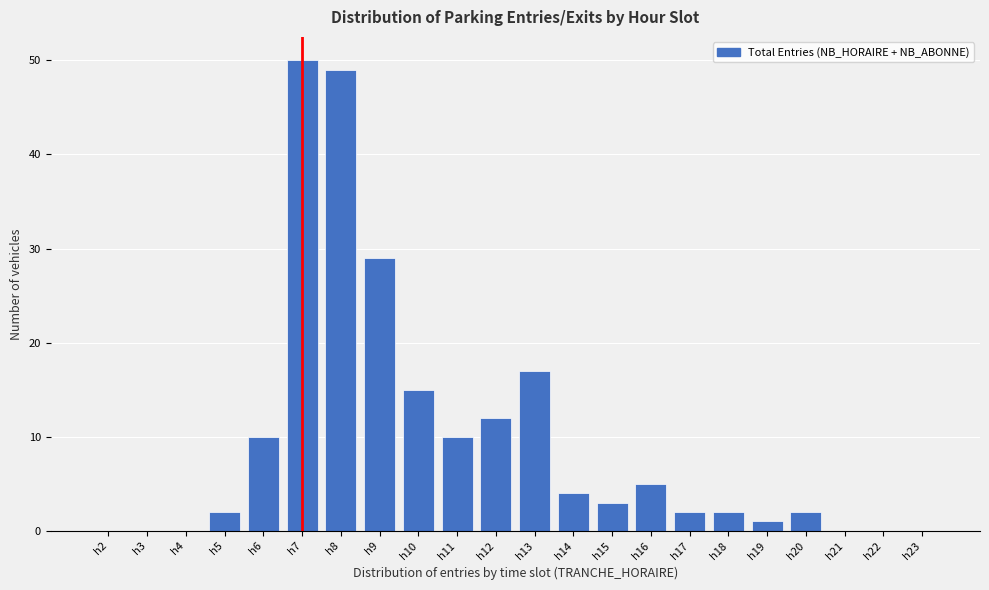

Reading left to right, list all the values displayed in this chart.

h2=0	h3=0	h4=0	h5=2	h6=10	h7=50	h8=49	h9=29	h10=15	h11=10	h12=12	h13=17	h14=4	h15=3	h16=5	h17=2	h18=2	h19=1	h20=2	h21=0	h22=0	h23=0